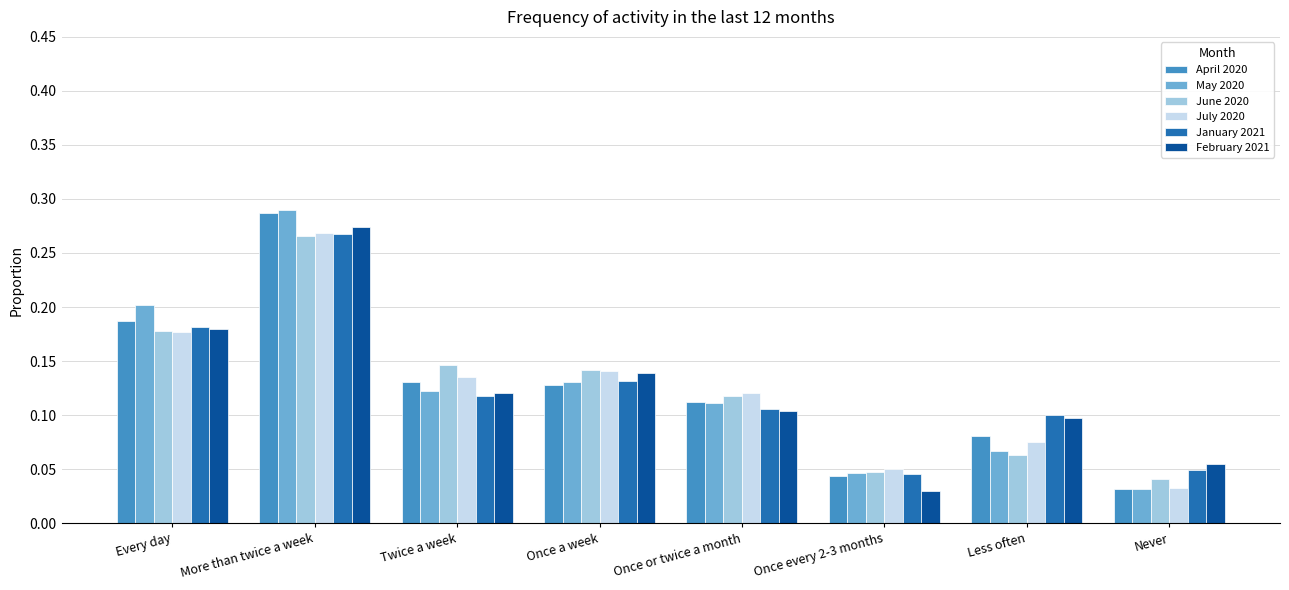

How many groups of bars are there?

8